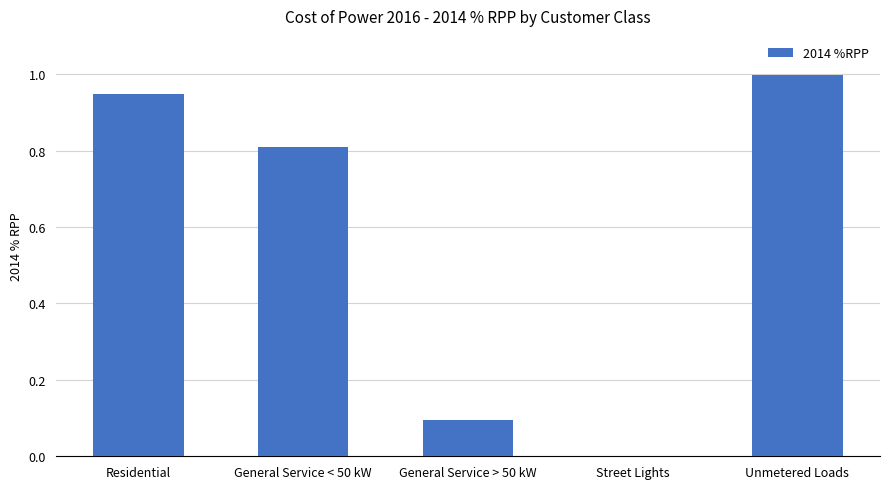

Which has a higher value, Residential or Unmetered Loads?

Unmetered Loads